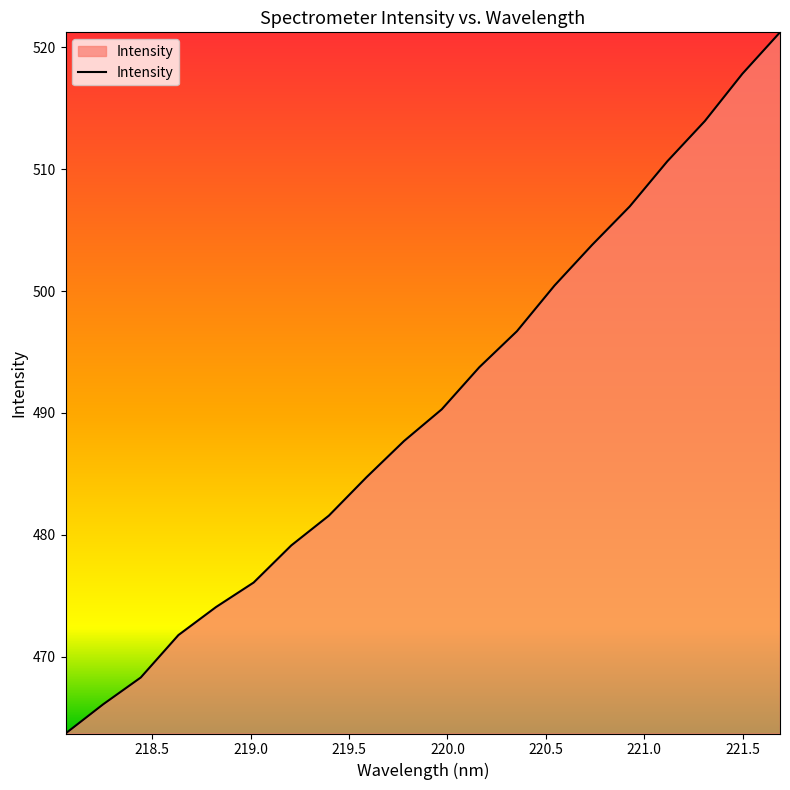

What is the maximum value shown in the chart?

521.2